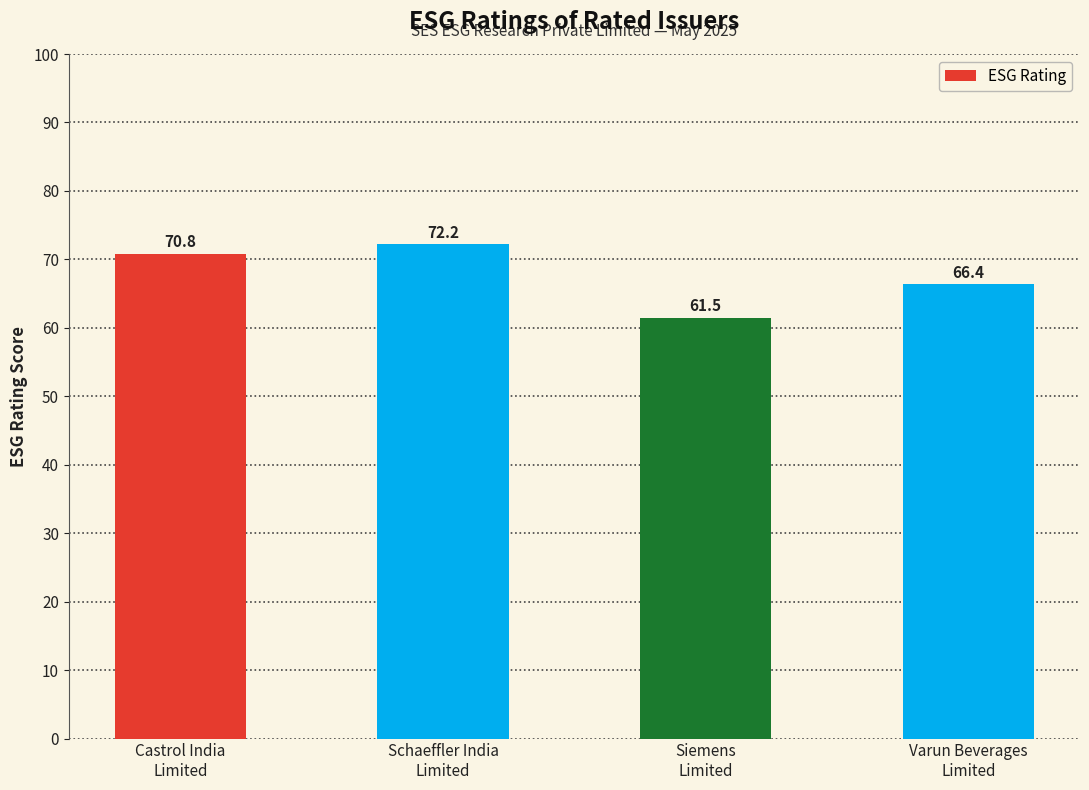

What is the difference between the values at Varun Beverages
Limited and Schaeffler India
Limited?

5.8